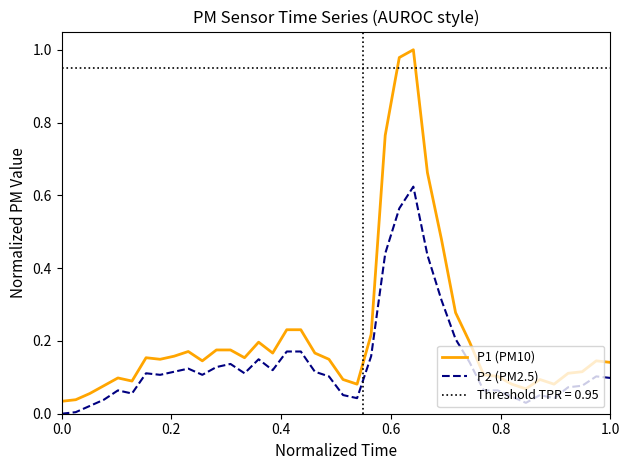

The value of P2 (PM2.5) at 15 is 0.2. True or false?

False